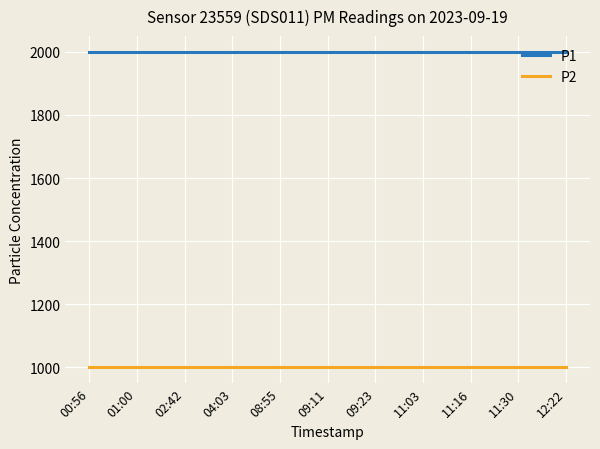

List the series in order of their overall mean, lowest first.

P2, P1